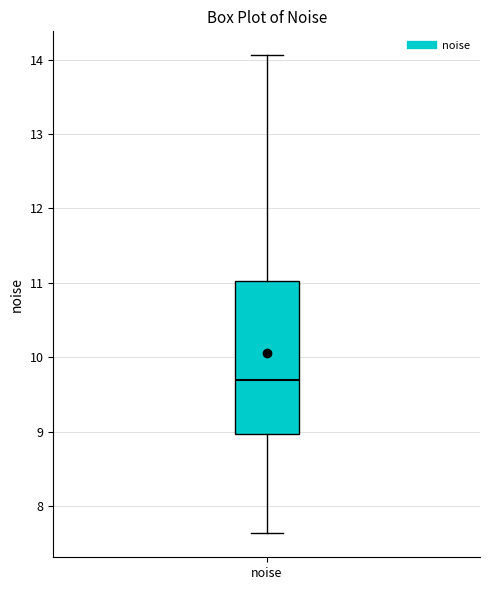

Where does the upper whisker of the box for noise end on the y-axis? The values are not printed on the chart, so give them approximately, as read against the axis.

14.1